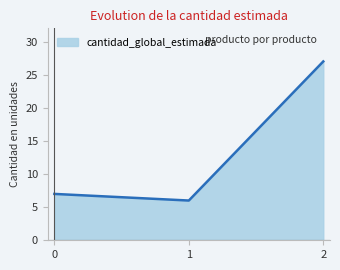

What is the average value?

13